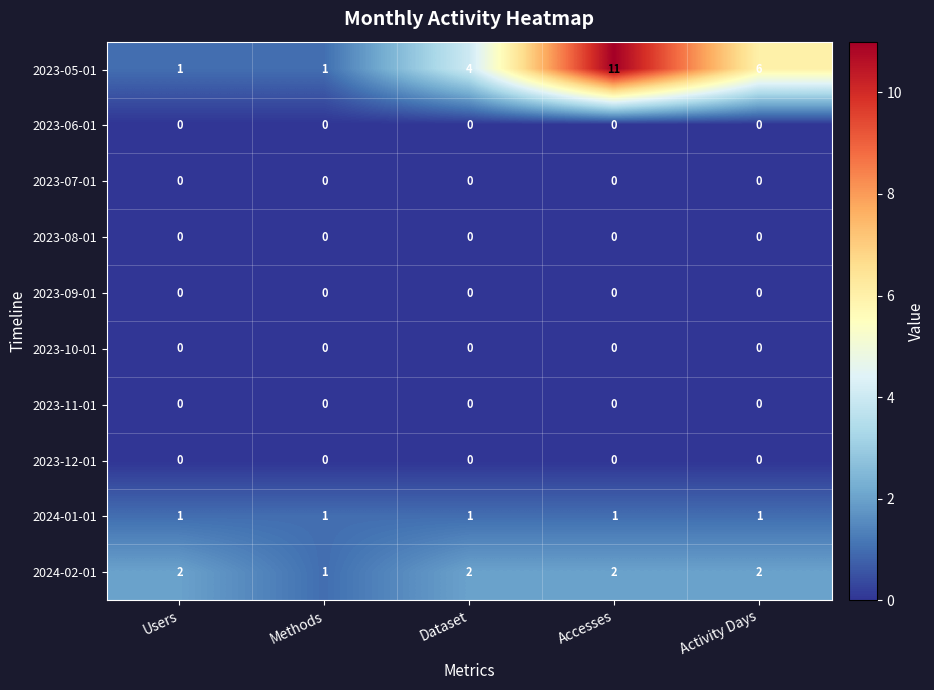

Is it true that 2024-02-01 equals 3 at Accesses?

False